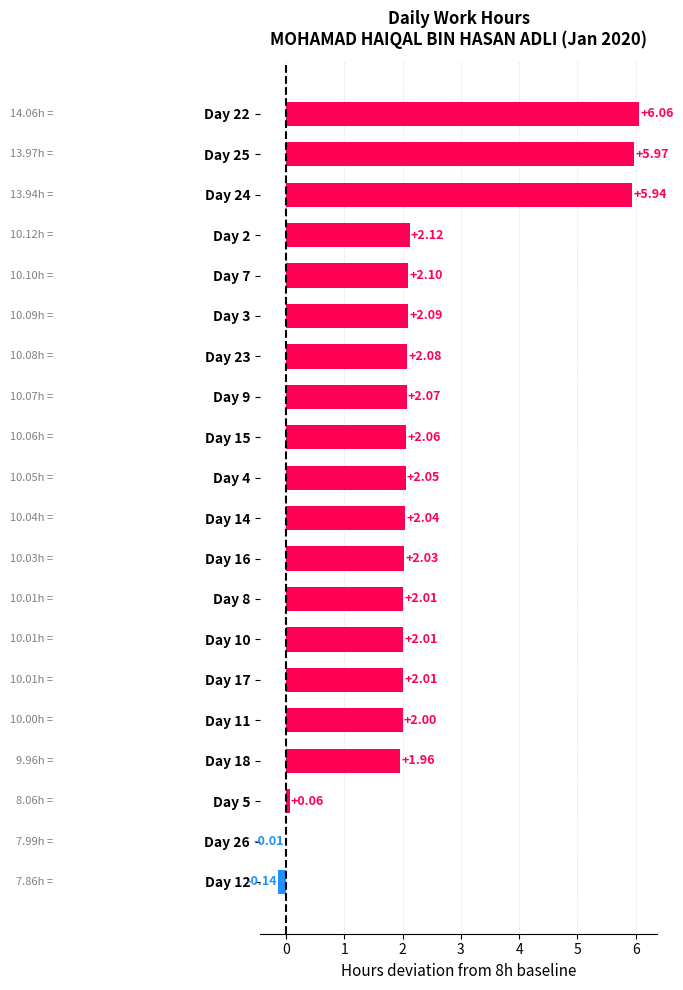

Which has a higher value, Day 16 or Day 3?

Day 3